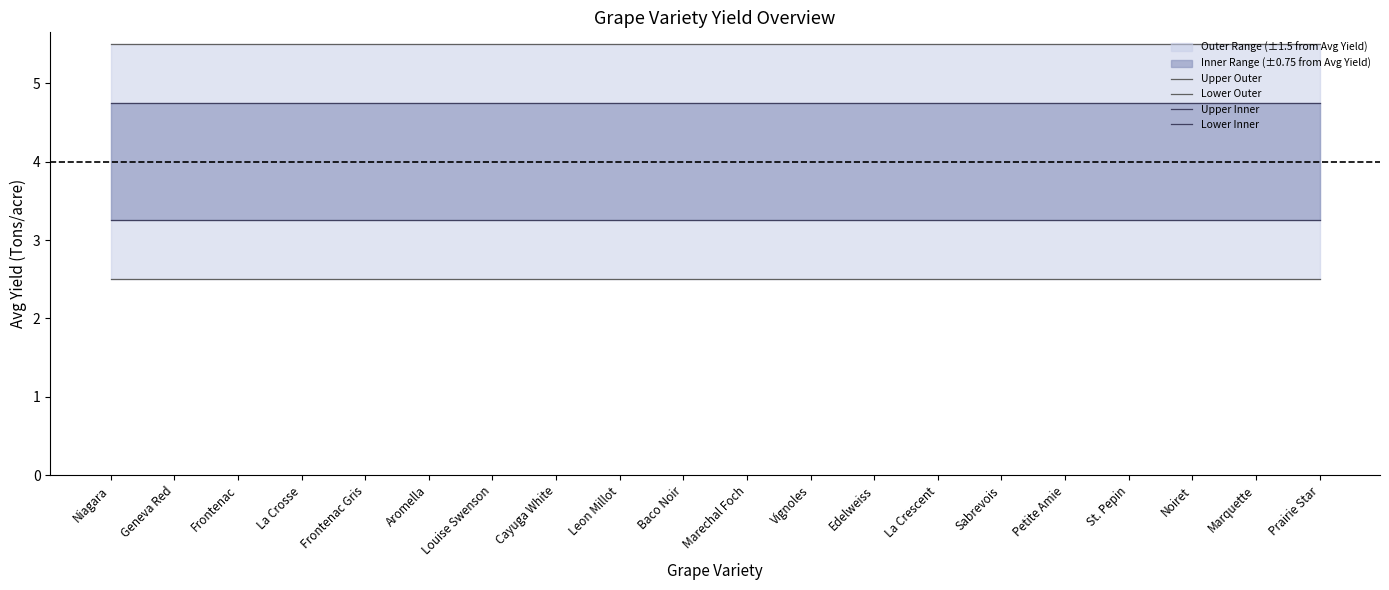

Rank the categories by Upper Inner value from lowest to highest.

Niagara, Geneva Red, Frontenac, La Crosse, Frontenac Gris, Aromella, Louise Swenson, Cayuga White, Leon Millot, Baco Noir, Marechal Foch, Vignoles, Edelweiss, La Crescent, Sabrevois, Petite Amie, St. Pepin, Noiret, Marquette, Prairie Star